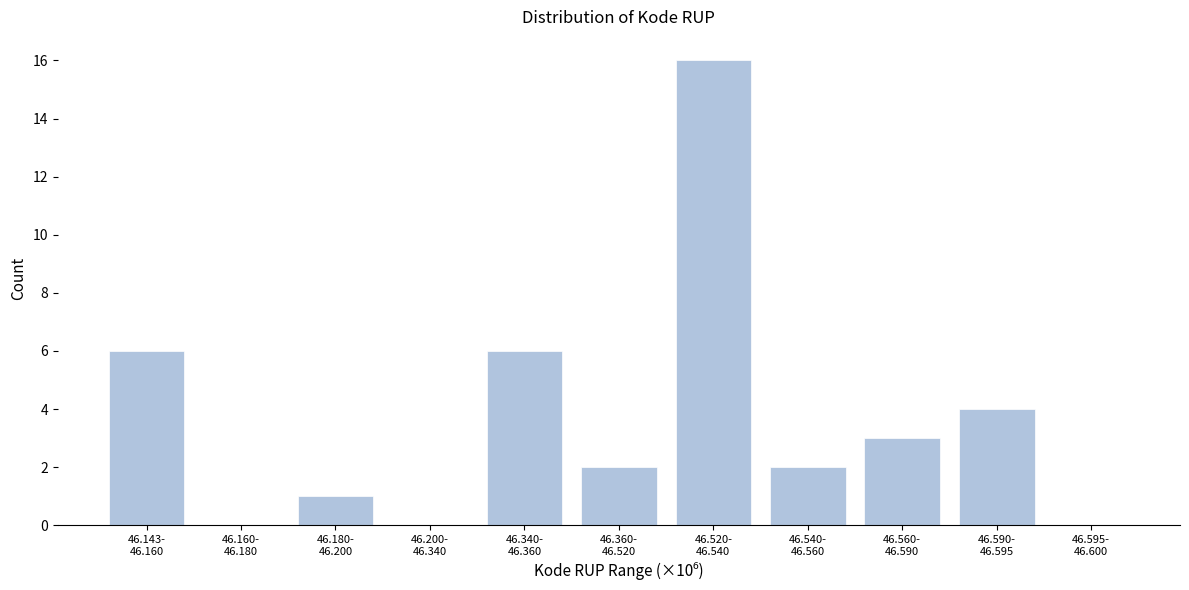

What is the sum of all values?

40